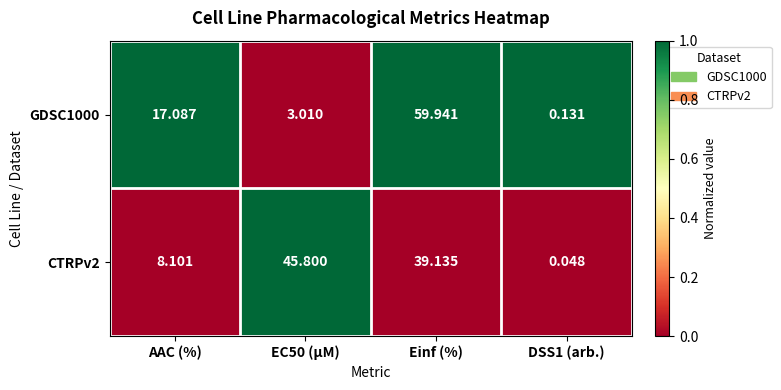

Where is GDSC1000 nearest to the value 30?

AAC (%)